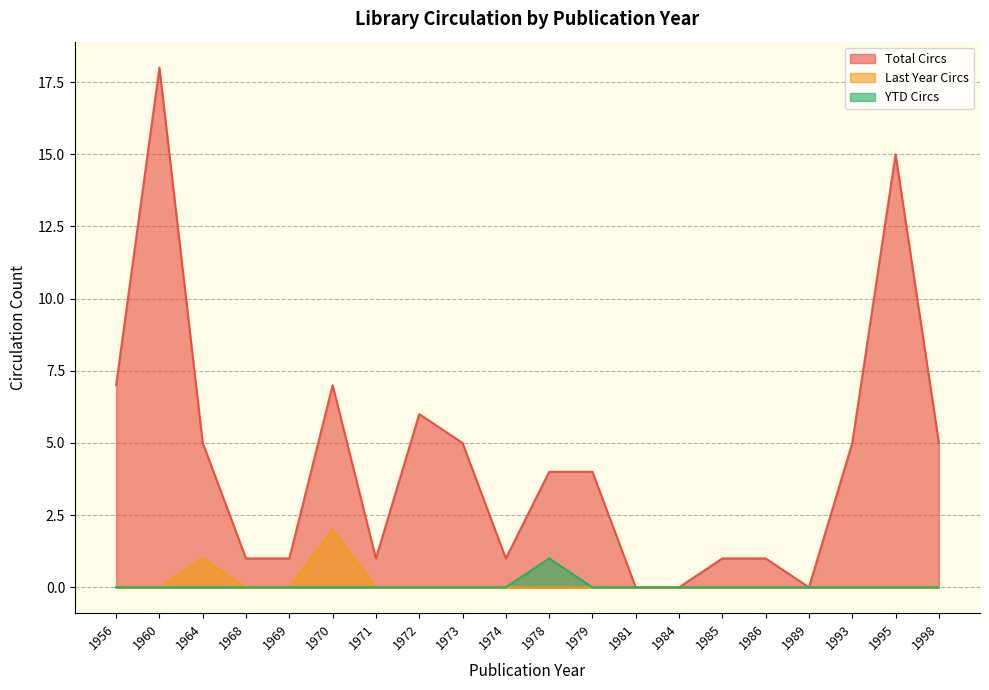

True or false: YTD Circs and Total Circs intersect in this chart.

False